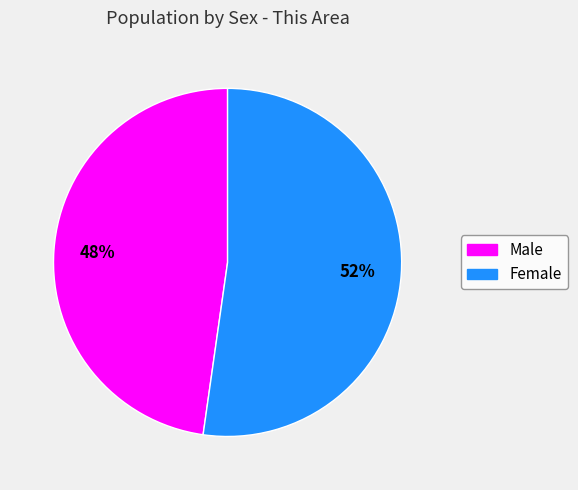

To the nearest percent, what percentage of the pie is Male?

48%